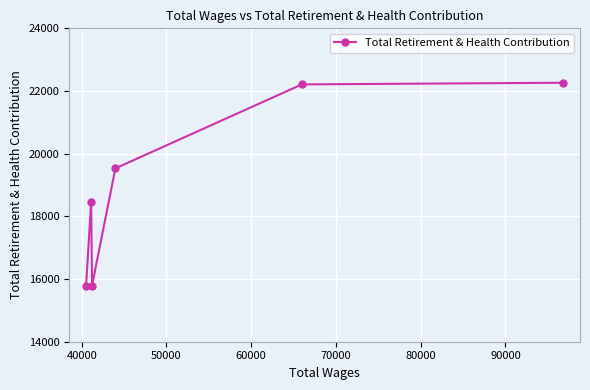

What is the value of the 6th point from the left?

22264